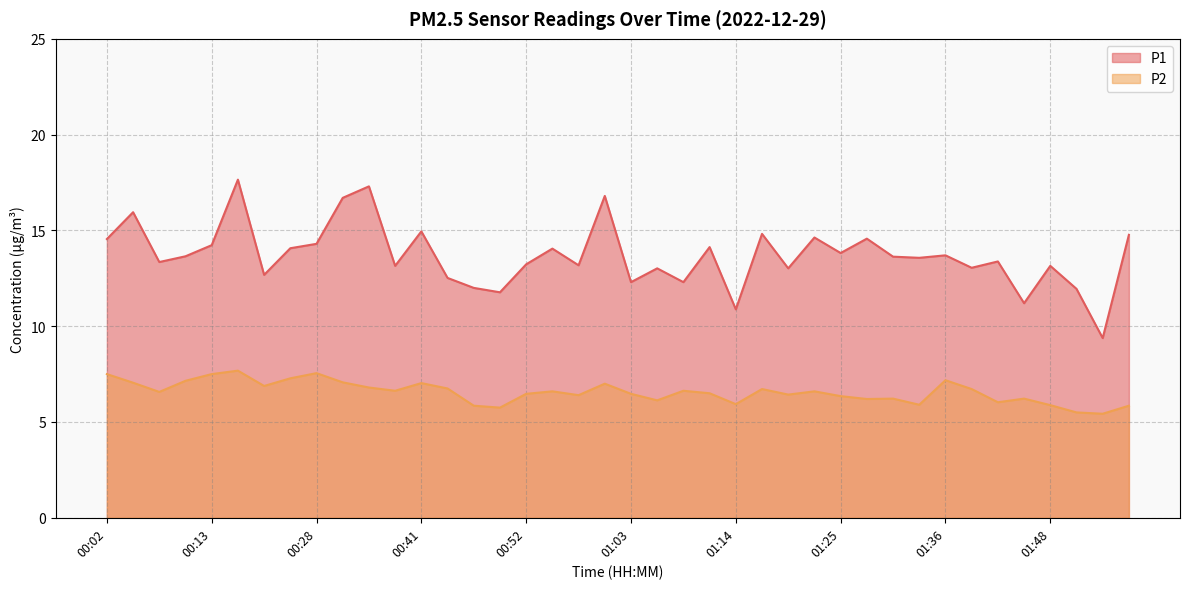

Reading right to left, extract all data points from this chart.

P1: 14.8	9.4	11.9	13.2	11.2	13.4	13.1	13.7	13.6	13.6	14.6	13.8	14.6	13.0	14.8	10.9	14.1	12.3	13.0	12.3	16.8	13.2	14.1	13.2	11.8	12.0	12.5	14.9	13.2	17.3	16.7	14.3	14.1	12.7	17.6	14.2	13.7	13.3	15.9	14.6
P2: 5.8	5.4	5.5	5.9	6.2	6.0	6.7	7.2	5.9	6.2	6.2	6.3	6.6	6.4	6.7	5.9	6.5	6.6	6.1	6.5	7.0	6.4	6.6	6.5	5.8	5.8	6.8	7.0	6.6	6.8	7.1	7.5	7.3	6.9	7.7	7.5	7.2	6.6	7.0	7.5